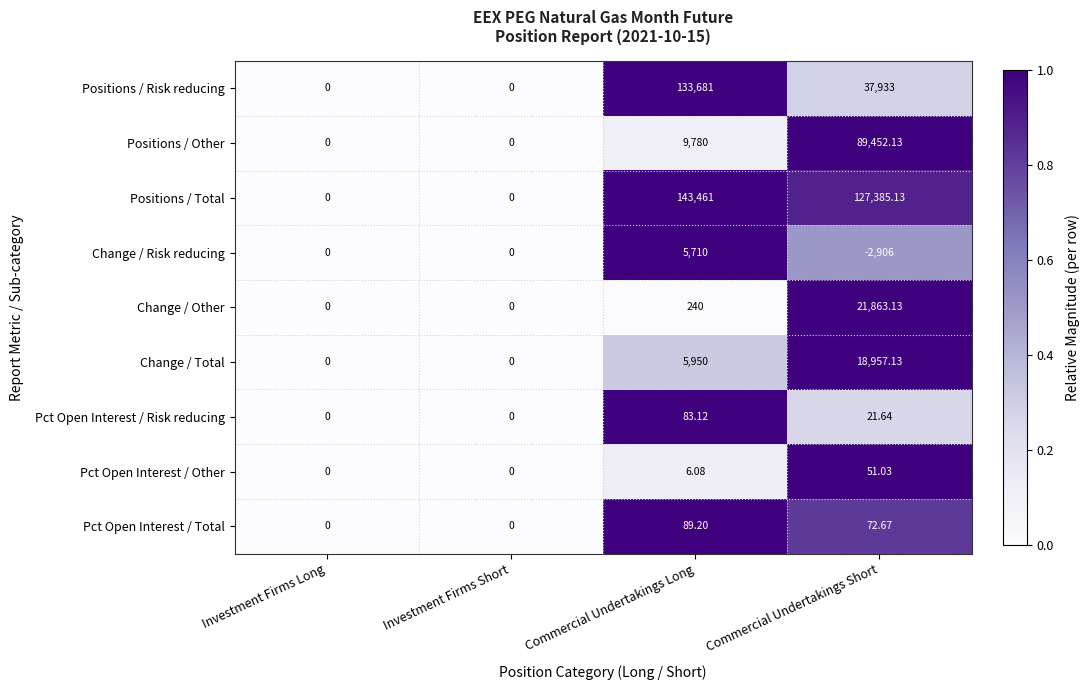

Between Investment Firms Long and Commercial Undertakings Short, which series saw the biggest shift?

Positions / Total